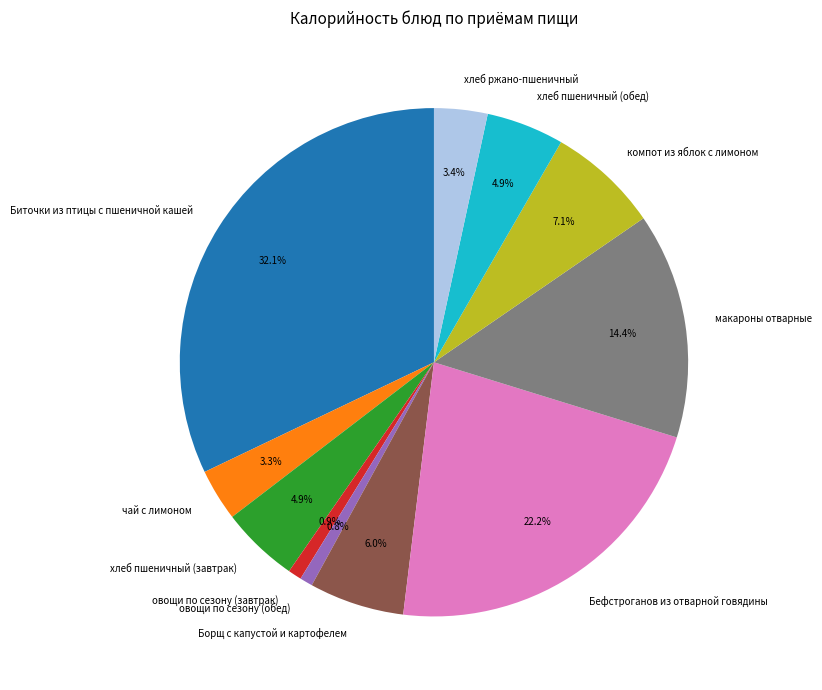

Does макароны отварные represent more than half of the total?

No